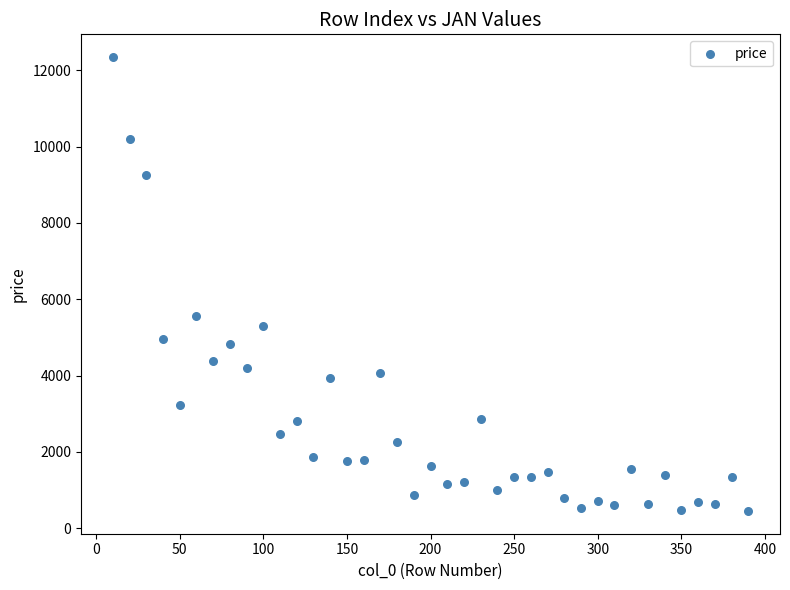

What is the range of X values (max minus min)?

380.0